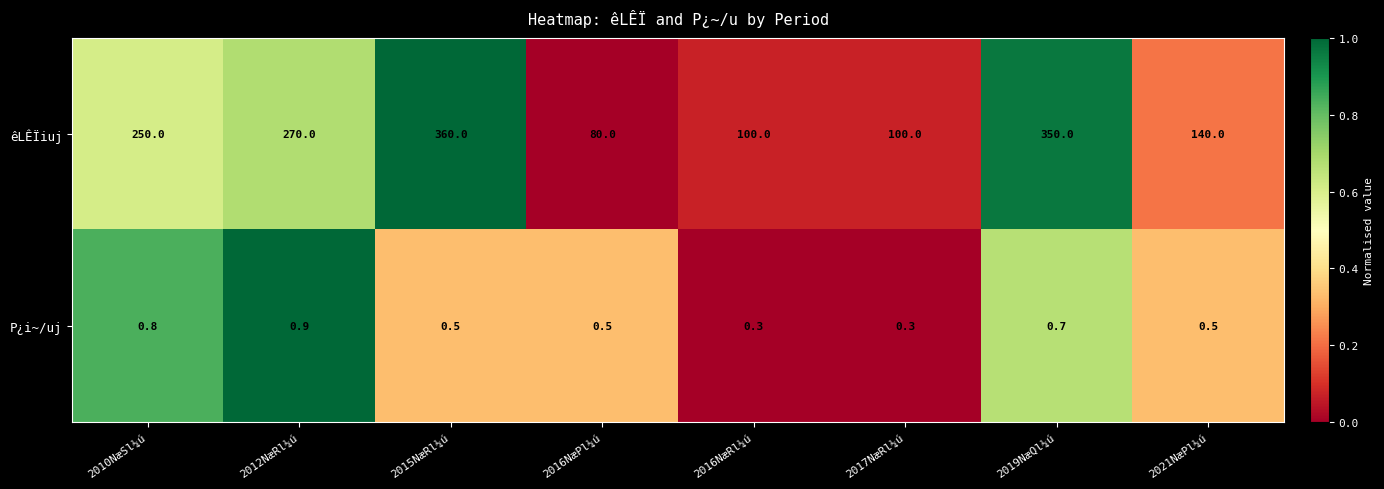

Reading left to right, extract all data points from this chart.

êLÊÏiuj: 2010NæSl¼ú=250.0	2012NæRl¼ú=270.0	2015NæRl¼ú=360.0	2016NæPl¼ú=80.0	2016NæRl¼ú=100.0	2017NæRl¼ú=100.0	2019NæQl¼ú=350.0	2021NæPl¼ú=140.0
P¿i~/uj: 2010NæSl¼ú=0.8	2012NæRl¼ú=0.9	2015NæRl¼ú=0.5	2016NæPl¼ú=0.5	2016NæRl¼ú=0.3	2017NæRl¼ú=0.3	2019NæQl¼ú=0.7	2021NæPl¼ú=0.5